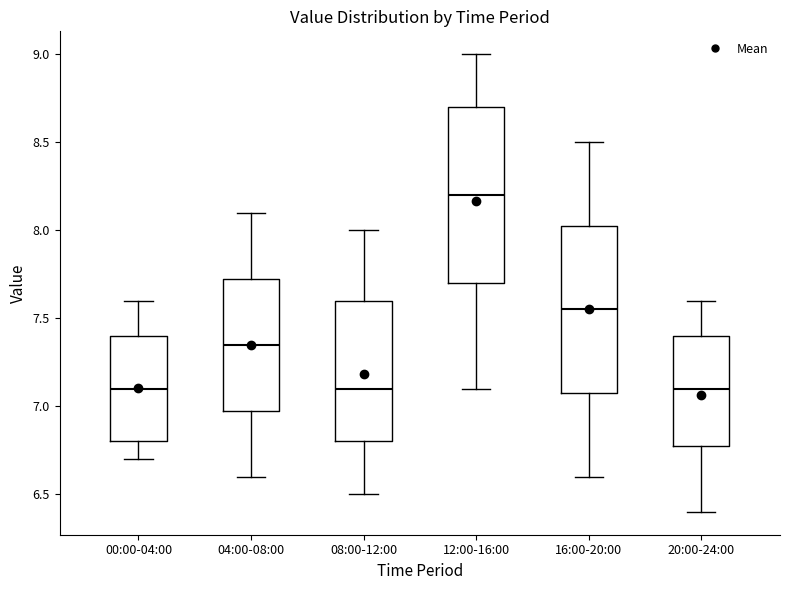

Reading left to right, read every box against the y-axis: the position of its median line, the range the box covers, and the ends of its whiskers. The values are not printed on the chart, so give them approximately, as read against the axis.

00:00-04:00: median 7.10, box 6.80 to 7.40, whiskers 6.70 to 7.60
04:00-08:00: median 7.35, box 7.00 to 7.75, whiskers 6.60 to 8.10
08:00-12:00: median 7.10, box 6.80 to 7.60, whiskers 6.50 to 8.00
12:00-16:00: median 8.20, box 7.70 to 8.70, whiskers 7.10 to 9.00
16:00-20:00: median 7.55, box 7.10 to 8.05, whiskers 6.60 to 8.50
20:00-24:00: median 7.10, box 6.80 to 7.40, whiskers 6.40 to 7.60